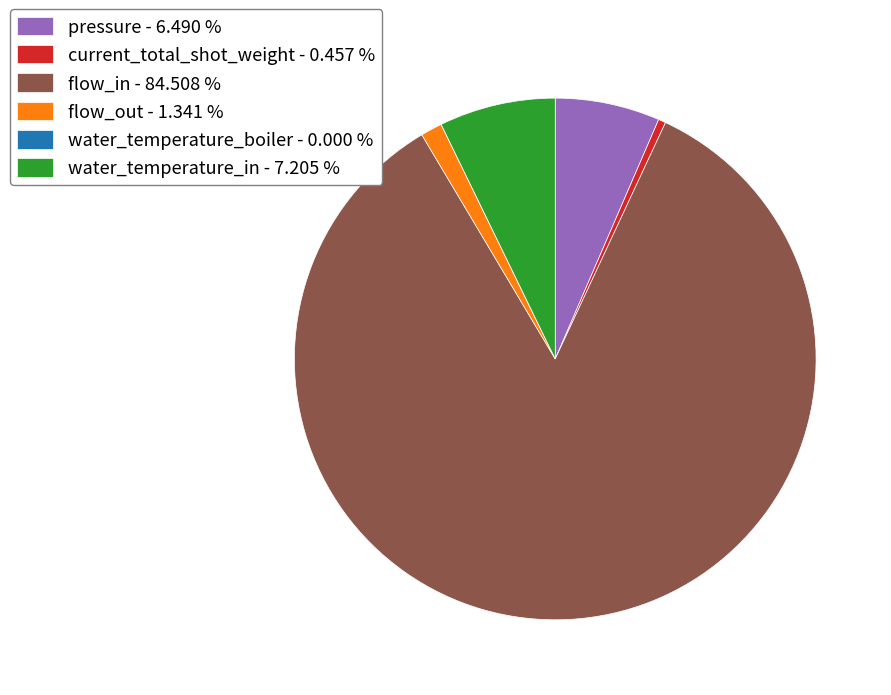

What is the largest slice in the pie chart?

flow_in